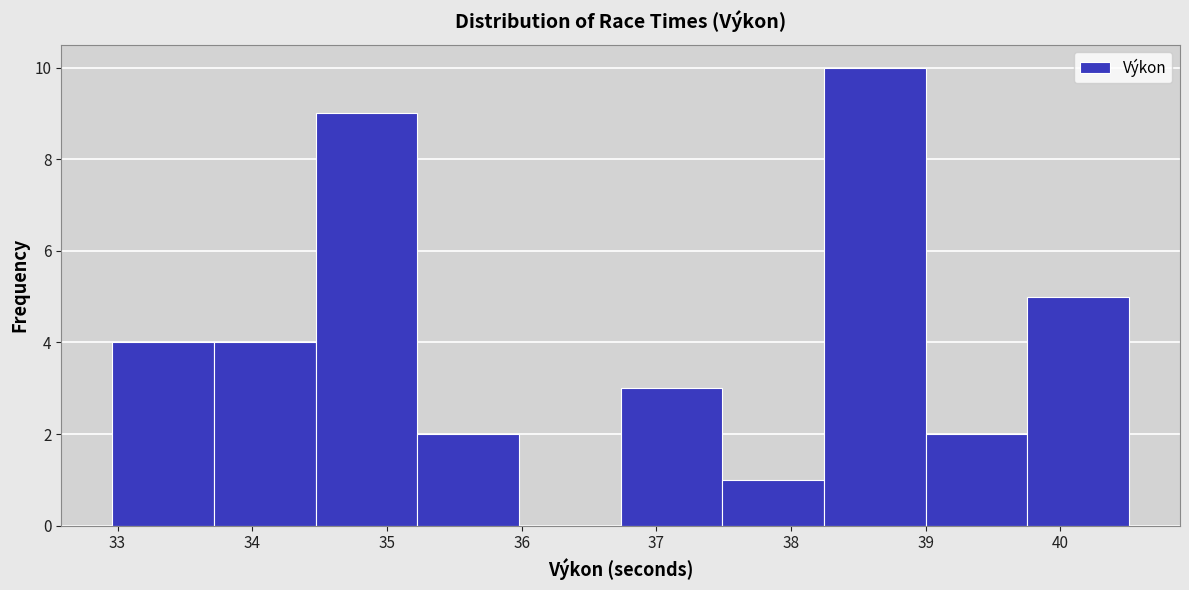

Reading left to right, list every bar in this chart as the range it spans on the x-axis followed by its height. Neither the bar edges nor the heights are printed on the chart, so give them approximately, as read against the axes.

33.0 to 33.7: 4
33.7 to 34.5: 4
34.5 to 35.2: 9
35.2 to 36.0: 2
36.0 to 36.7: 0
36.7 to 37.5: 3
37.5 to 38.2: 1
38.2 to 39.0: 10
39.0 to 39.8: 2
39.8 to 40.5: 5